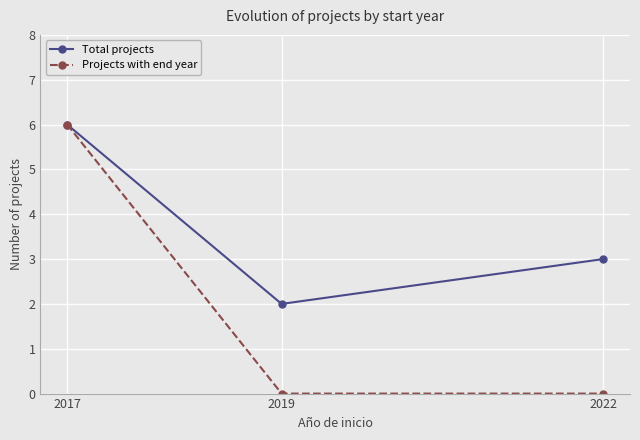

Which series has the largest total across all categories?

Total projects